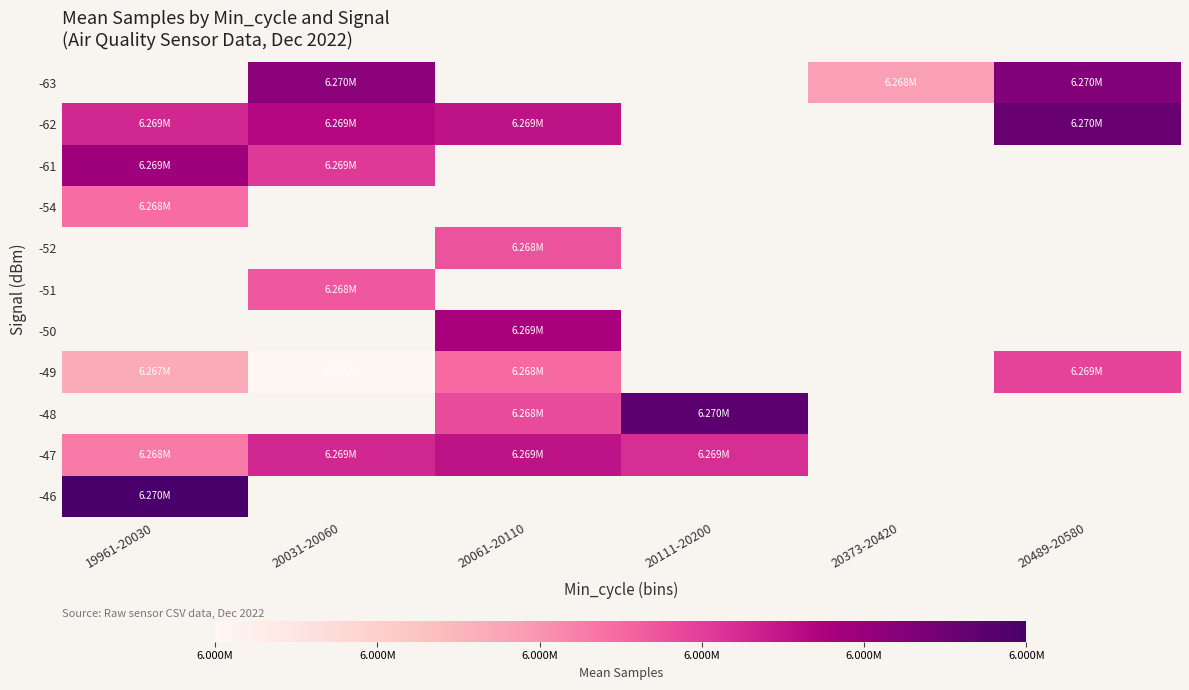

The value of -47 at 20111-20200 is 9003573.5. True or false?

False